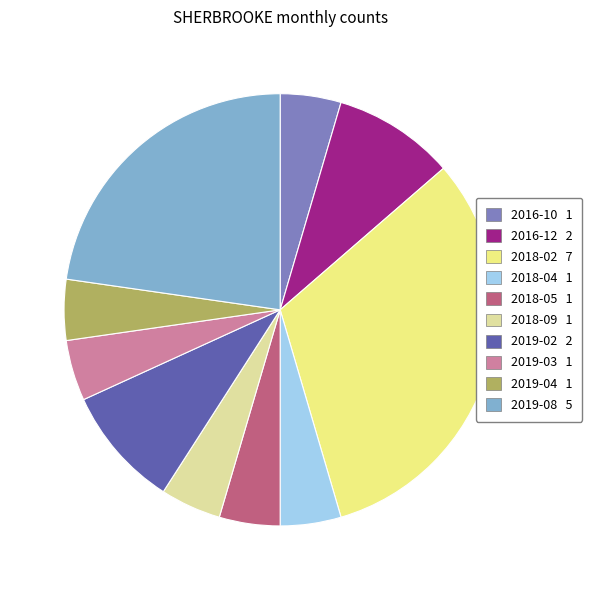

What portion of the pie excludes 2019-04?

95.5%